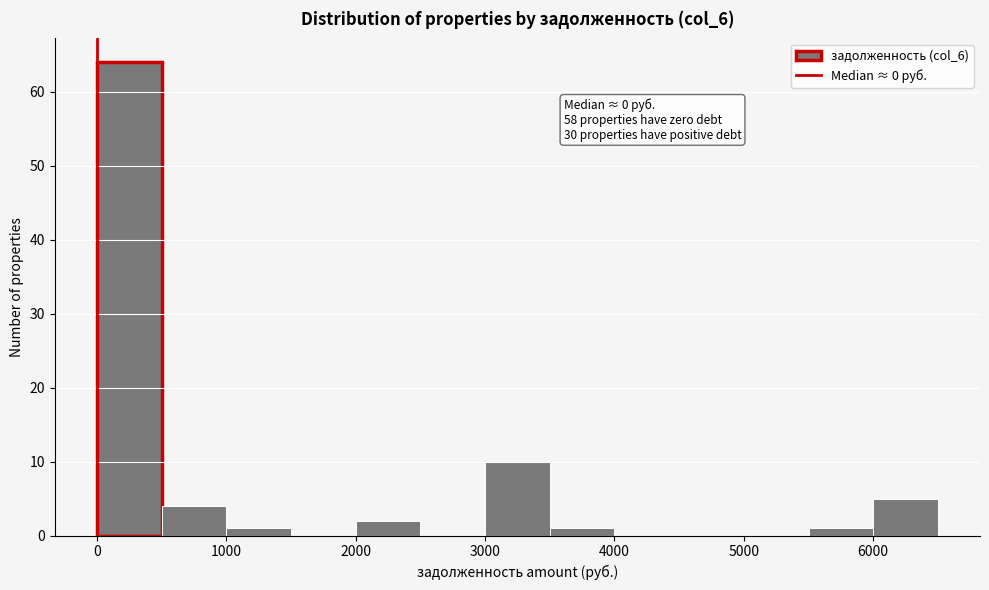

Over which range of the x-axis is the bar tallest?

0 to 500